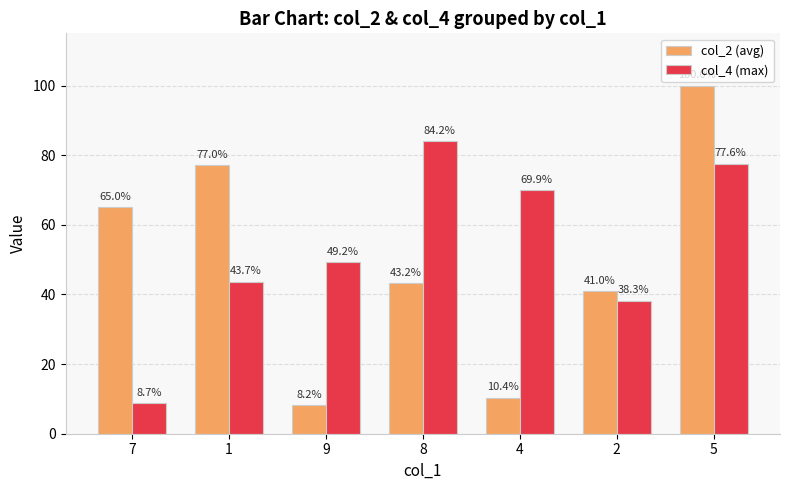

What is the average value of the col_4 (max) series?

53.1